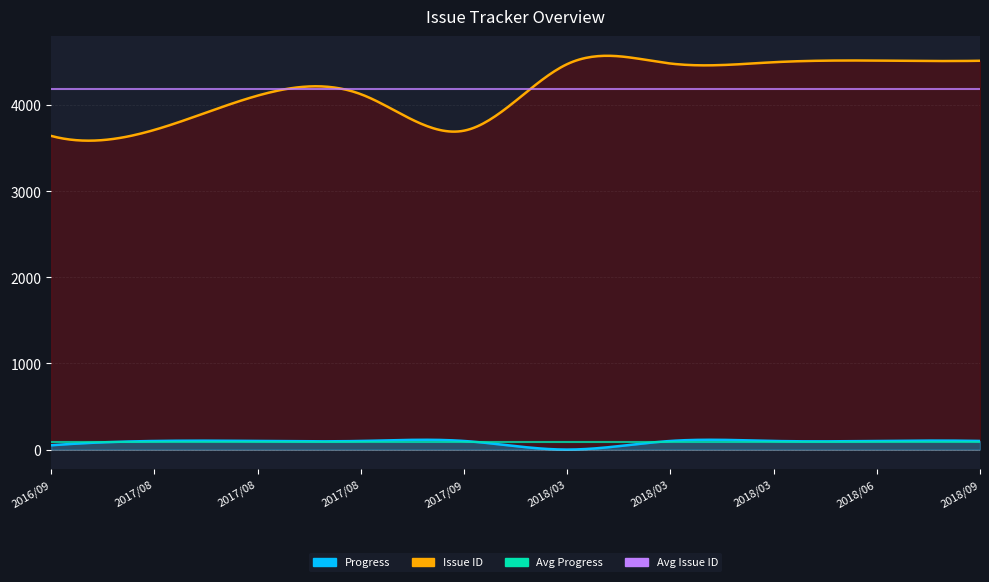

What is the sum of the Progress values at 2017/09/13 and 2018/03/19?

200